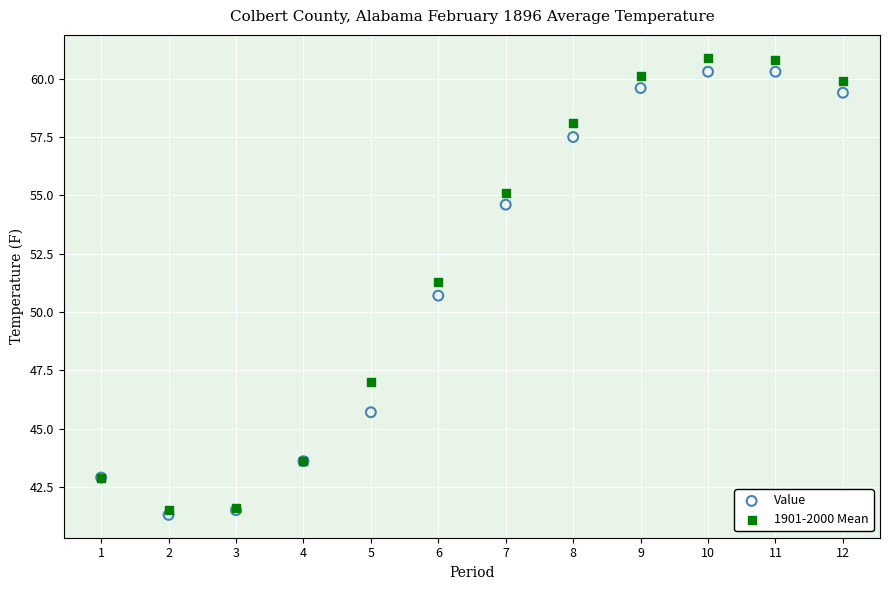

In the Value series, what Y value is closest to 50?

50.7